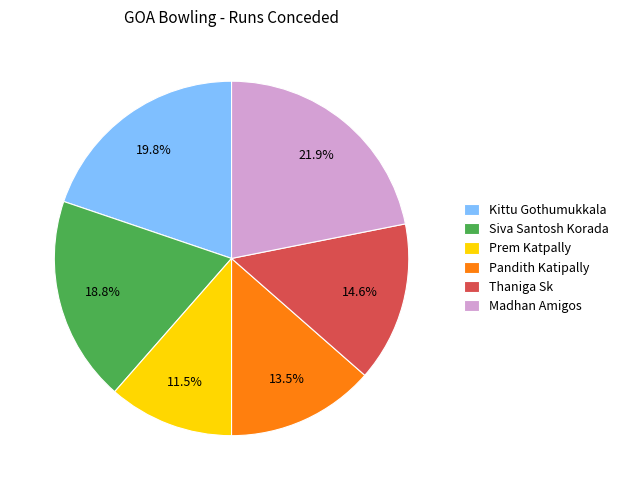

What is the largest slice in the pie chart?

Madhan Amigos